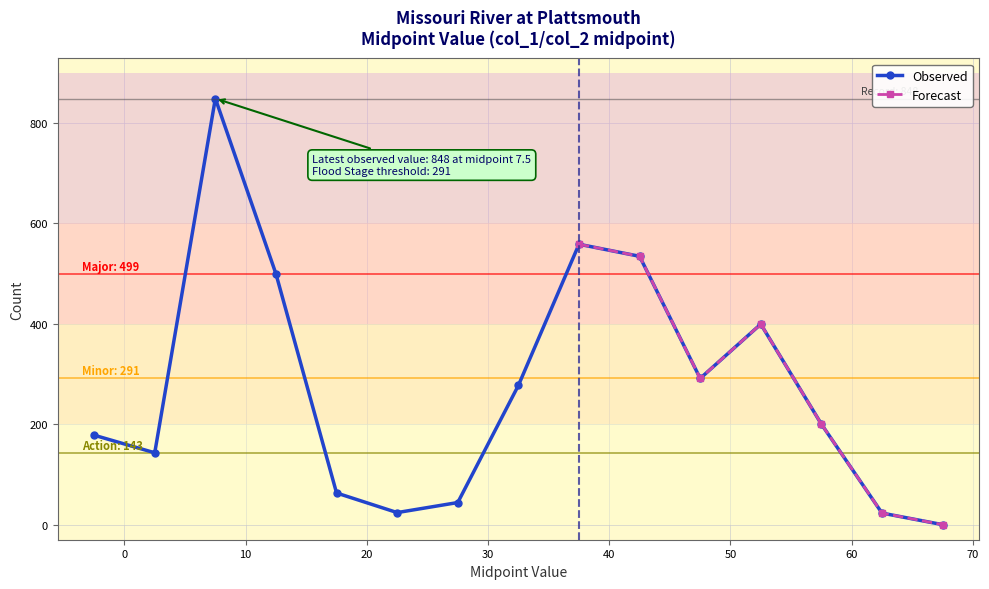

Approximately how many times larger is the value at 32.5 compared to 37.5?

0.5